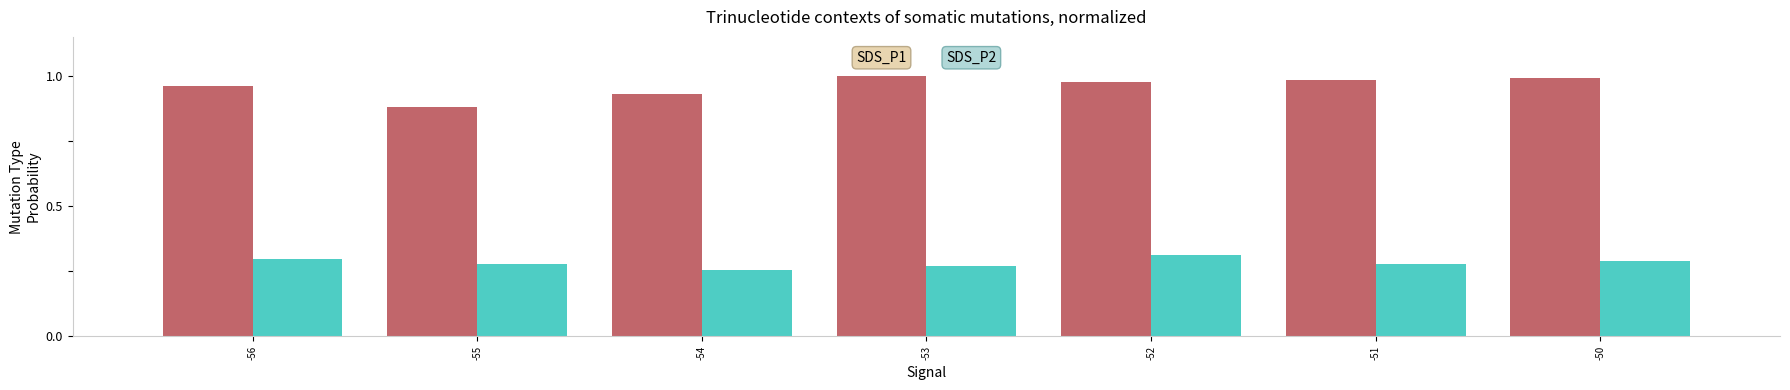

What is the difference between the highest and lowest values at -50?

0.7